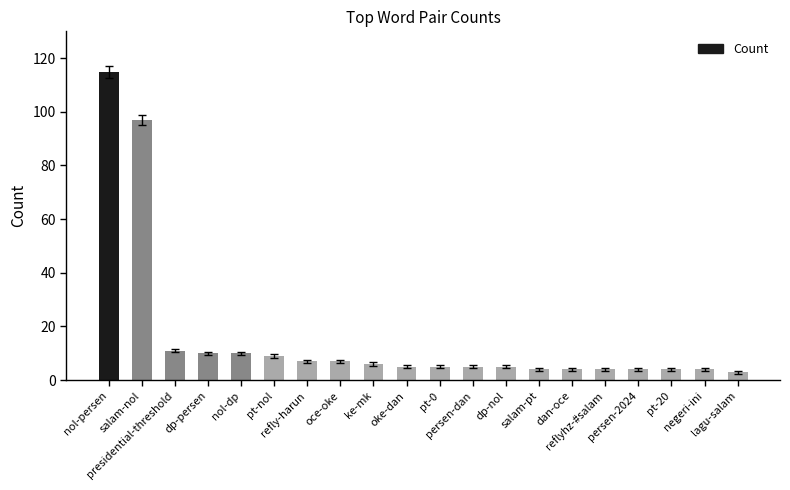

What is the approximate value at reflyhz-#salam?

4